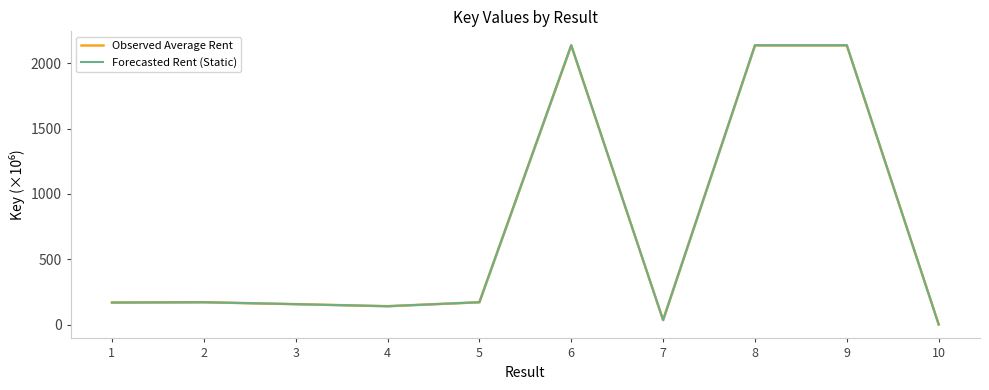

Which category has the highest value across all series?

6